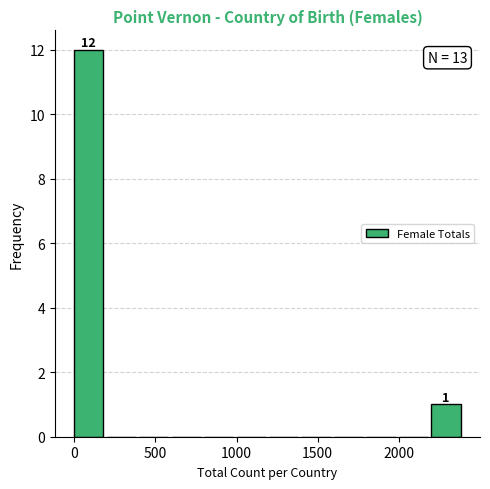

Which range on the x-axis has the tallest bar?

0 to 200